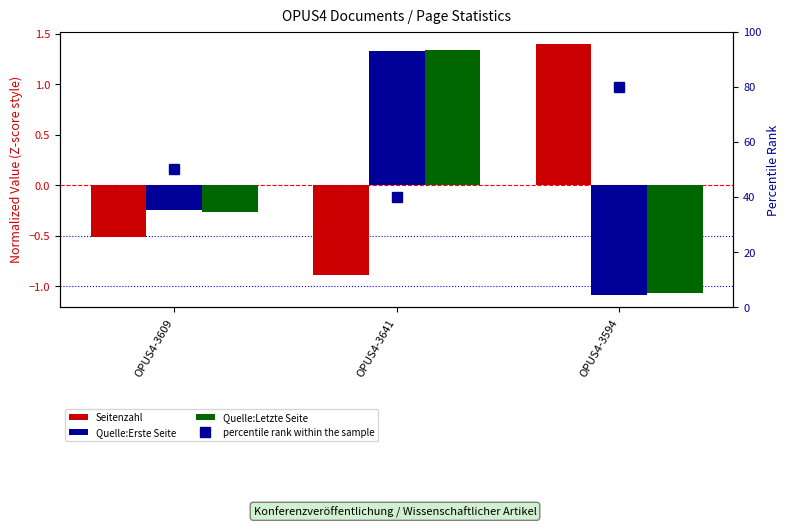

The value of Seitenzahl at OPUS4-3641 is -0.9. True or false?

True